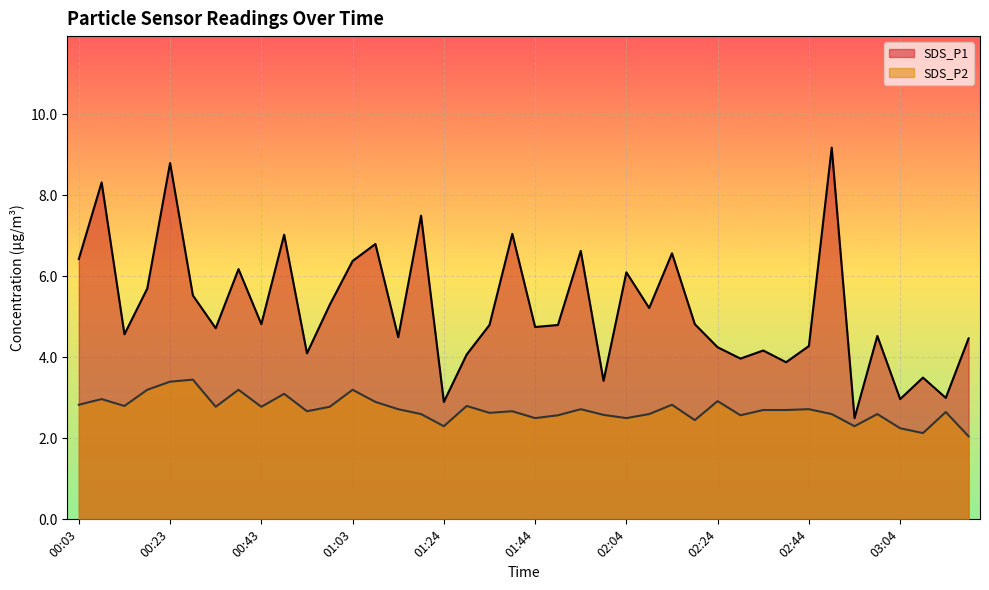

What position from the left is 00:28?

6